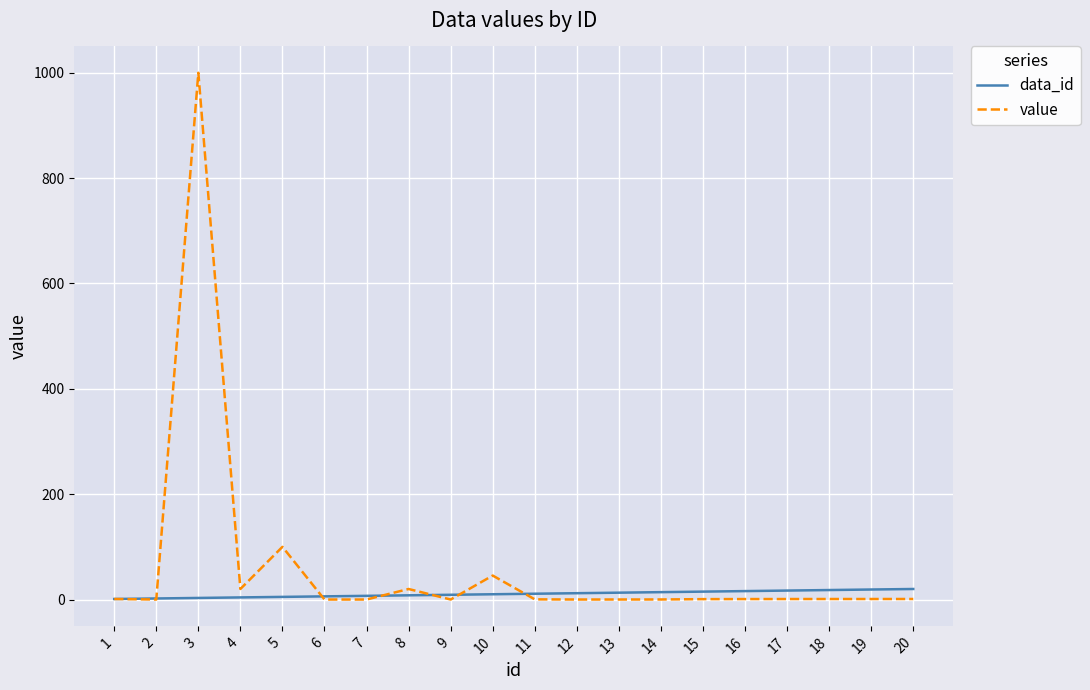

The value of value at 3 is 1000.0. True or false?

True